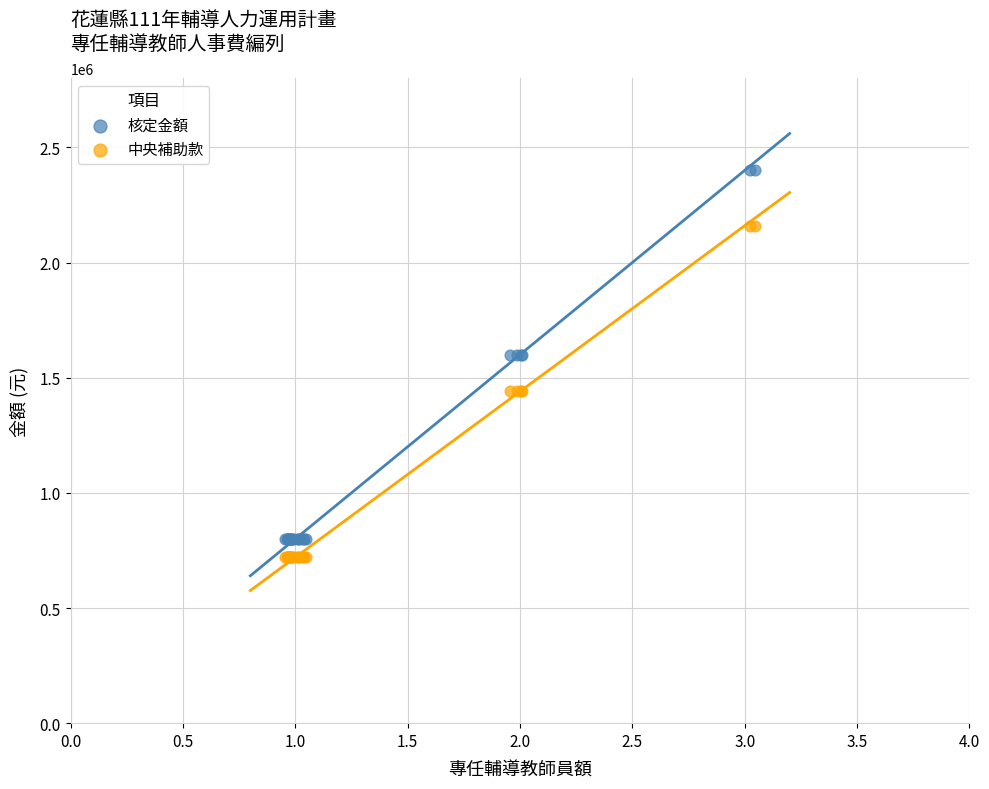

Which series has the widest spread of Y values?

核定金額